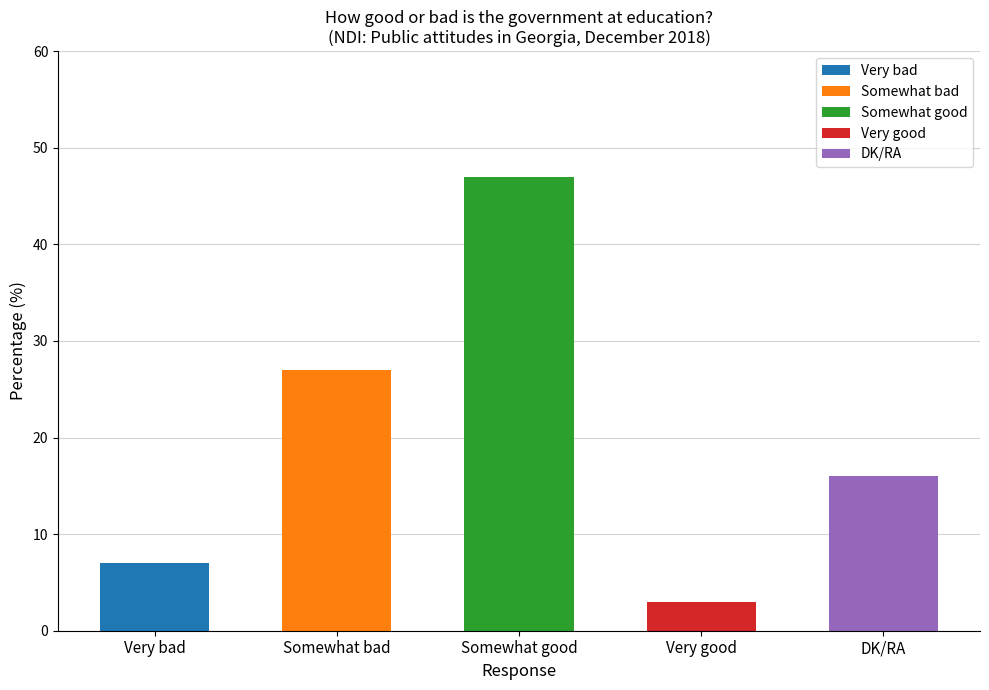

Is it true that the value at Somewhat bad is 27?

True